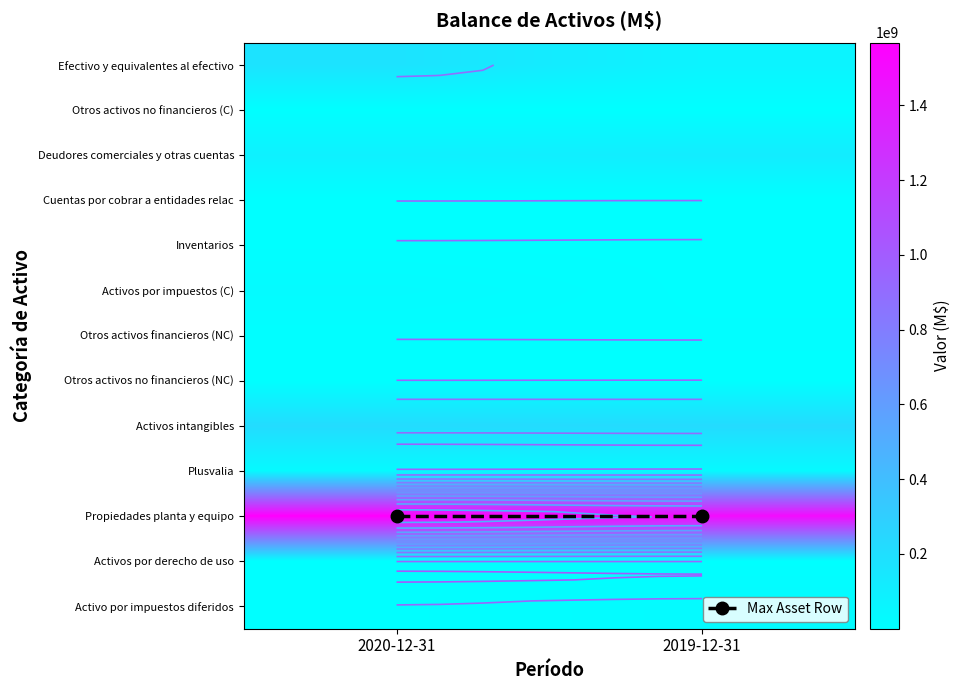

Between 2020-12-31 and 2019-12-31, which is larger?

2020-12-31